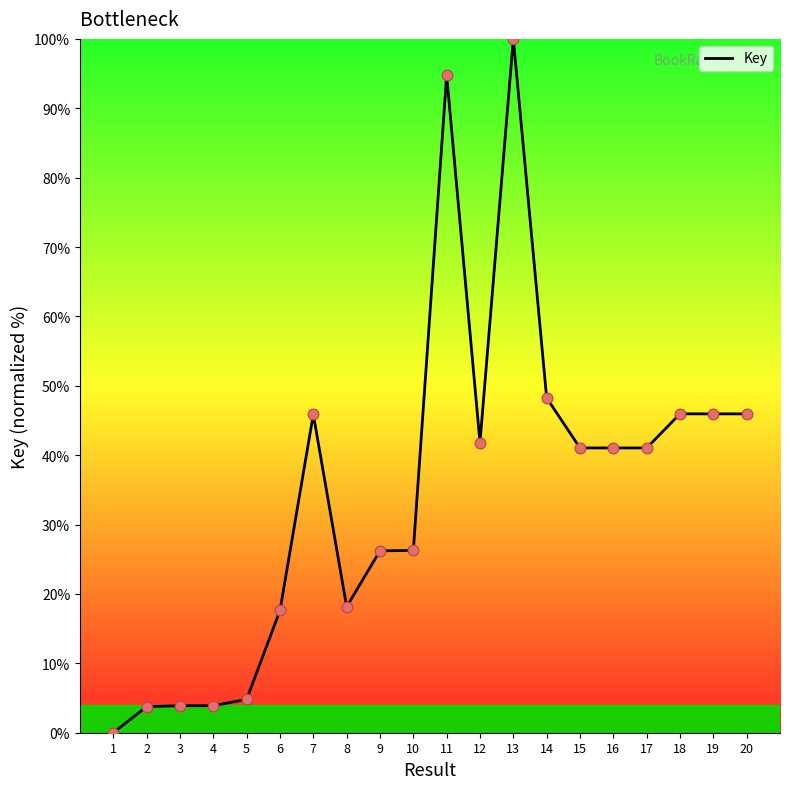

What is the change in value from 17 to 20?

+4.9